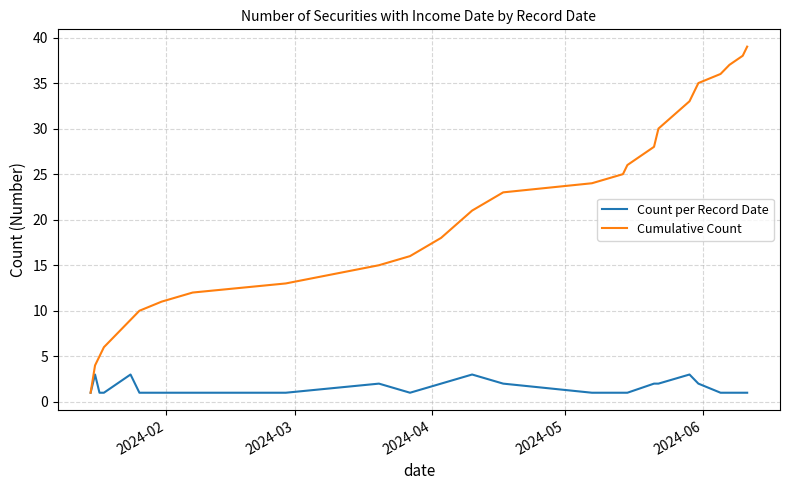

Rank the series by their maximum value, from highest to lowest.

Cumulative Count, Count per Record Date